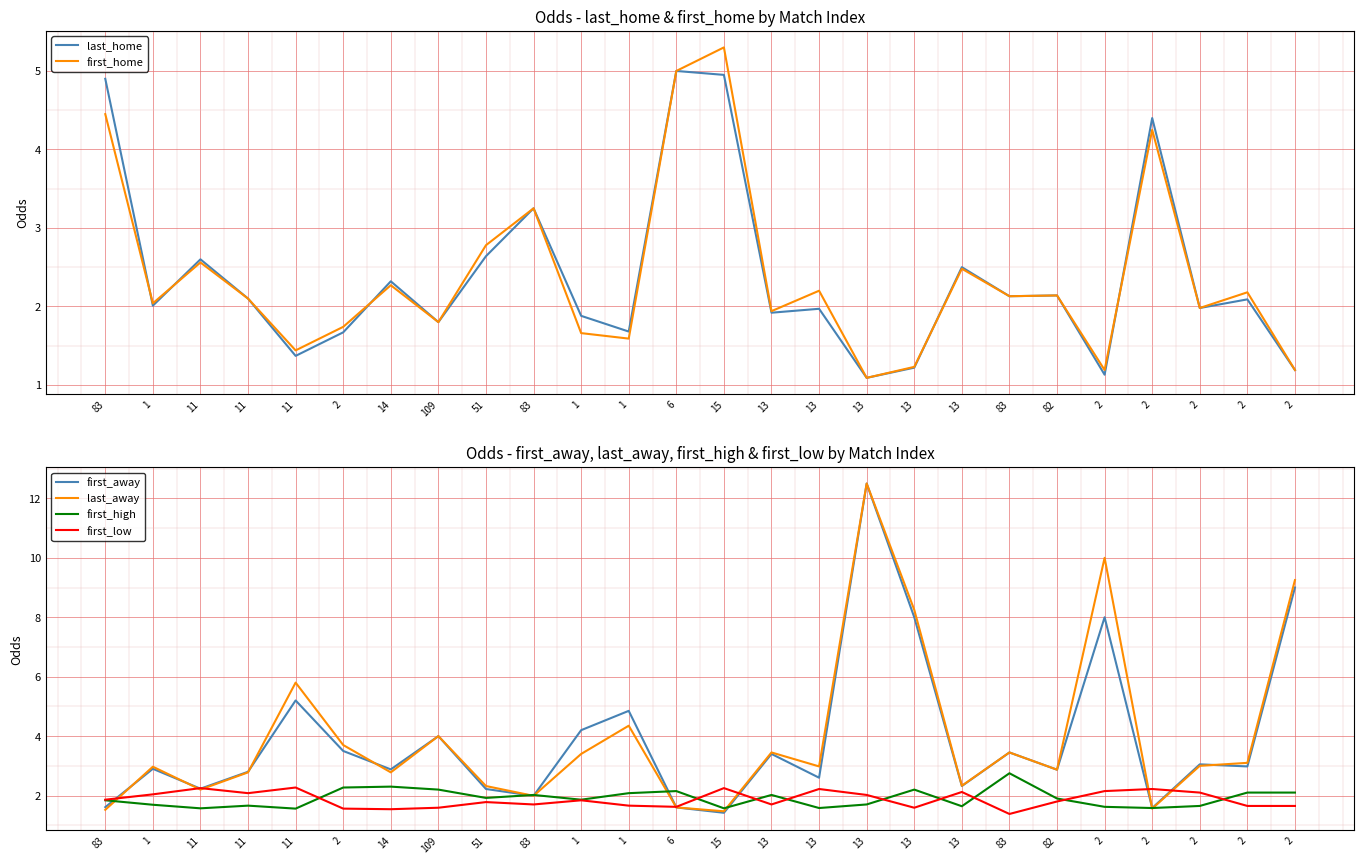

What is the difference between the maximum and minimum values in the first_away series?

11.1